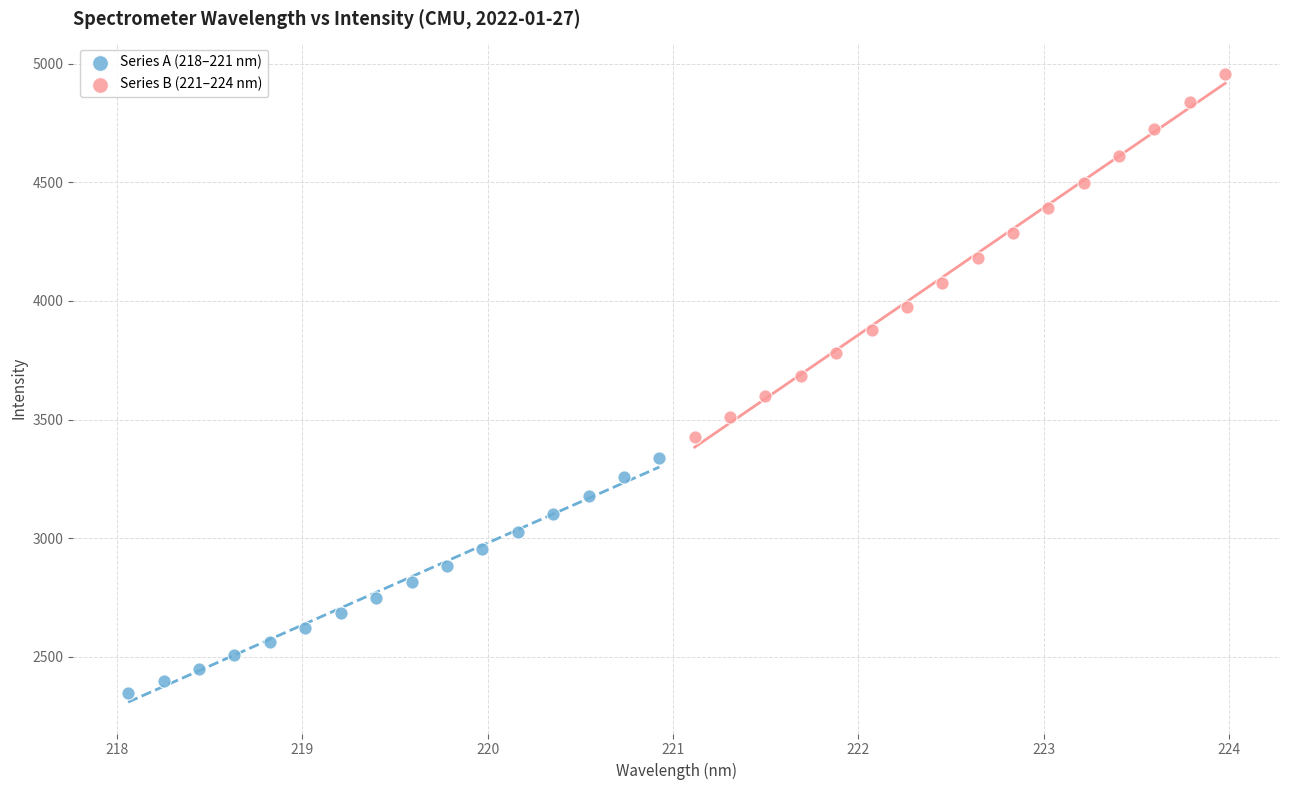

Which series has the widest spread of Y values?

Series B (221–224 nm)